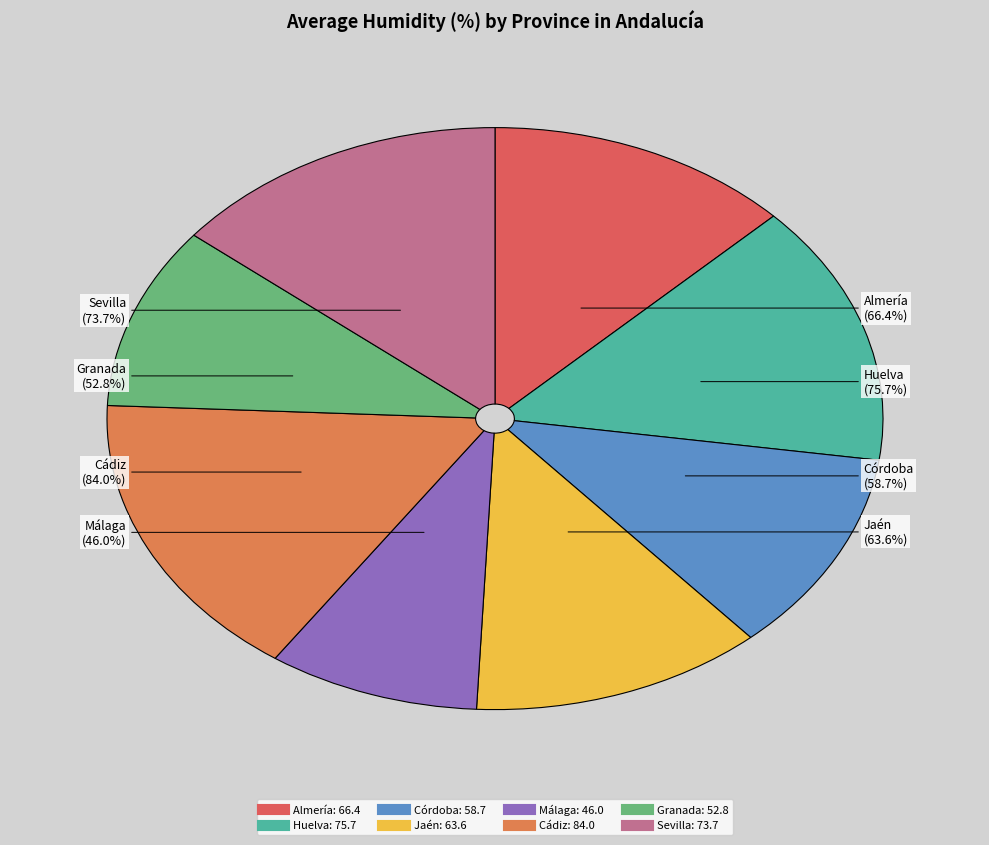

To the nearest percent, what percentage of the pie is Cádiz?

16%